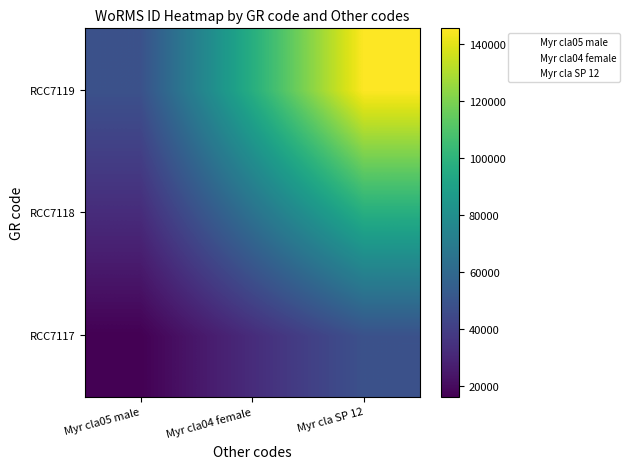

Reading right to left, list all the values displayed in this chart.

RCC7117: Myr cla SP 12=48443.7	Myr cla04 female=32295.8	Myr cla05 male=16147.9
RCC7118: Myr cla SP 12=96887.3	Myr cla04 female=64591.6	Myr cla05 male=32295.8
RCC7119: Myr cla SP 12=145331.0	Myr cla04 female=96887.3	Myr cla05 male=48443.7